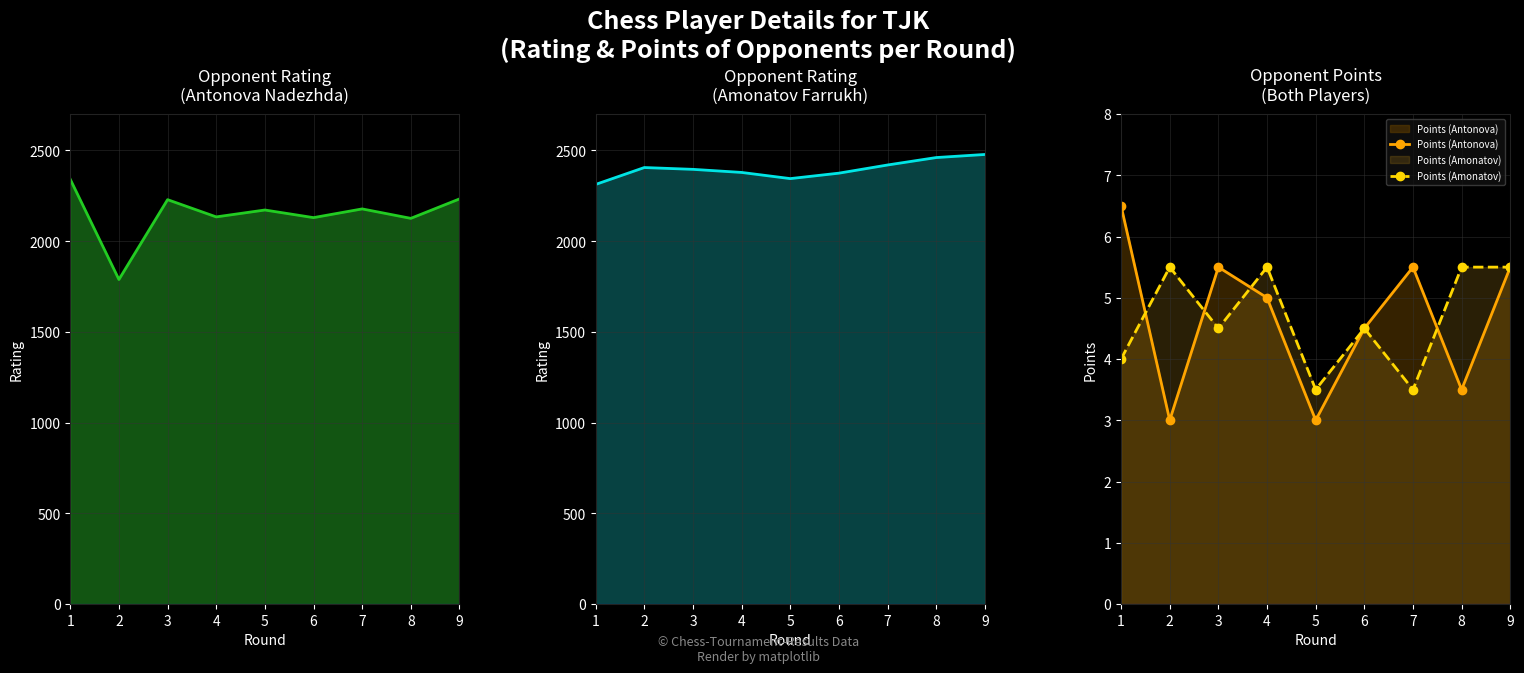

Which series has the largest total across all categories?

Rating (Amonatov)